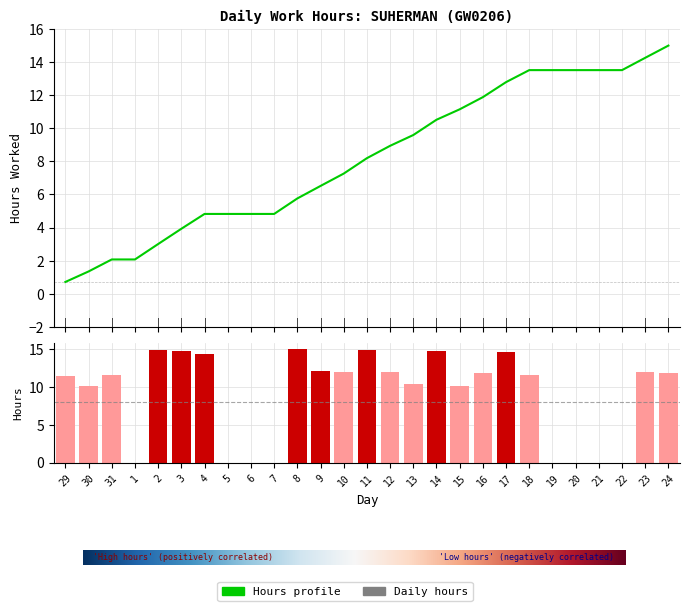

Which has a higher value, 14 or 12?

14